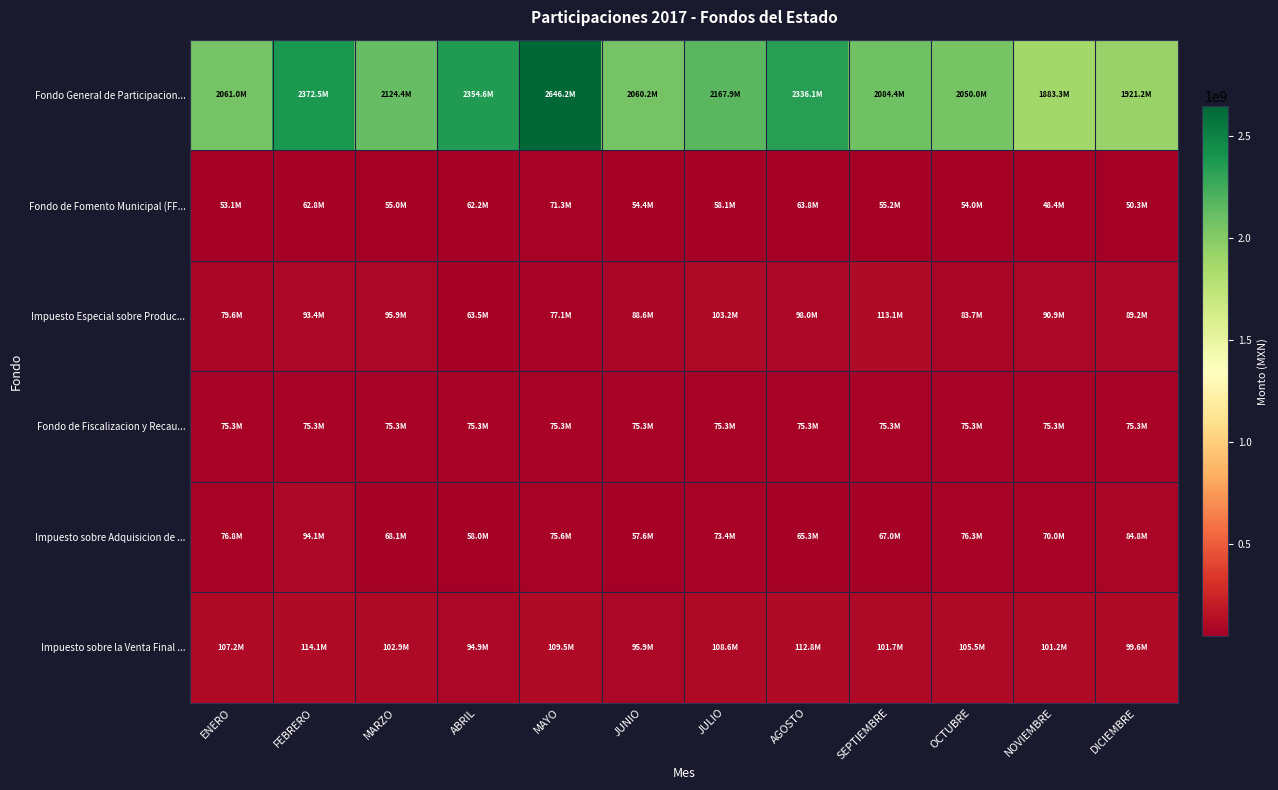

At which category does the chart reach its peak across all series?

MAYO